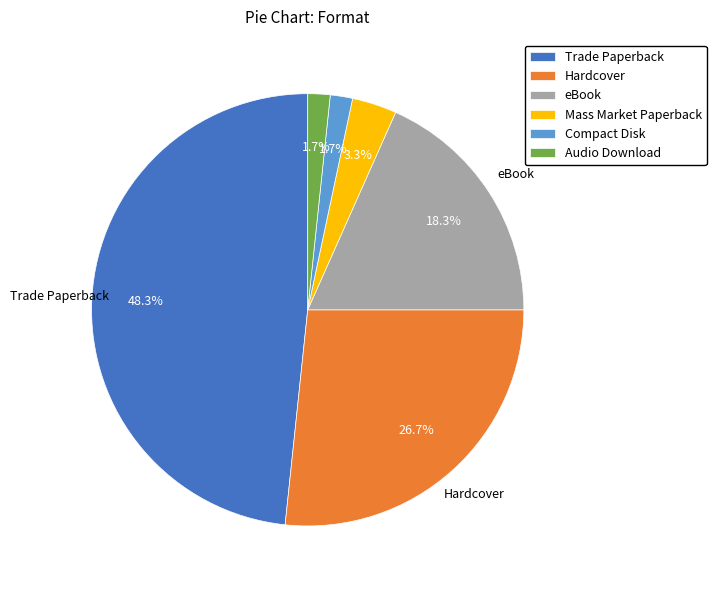

To the nearest percent, what is the average slice percentage?

17%